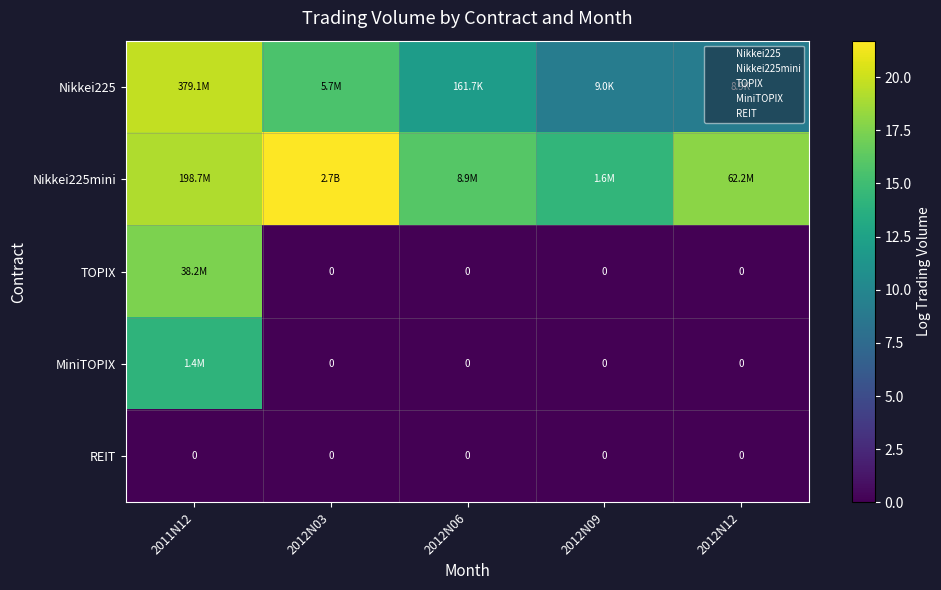

How many positive values does the MiniTOPIX series have?

1